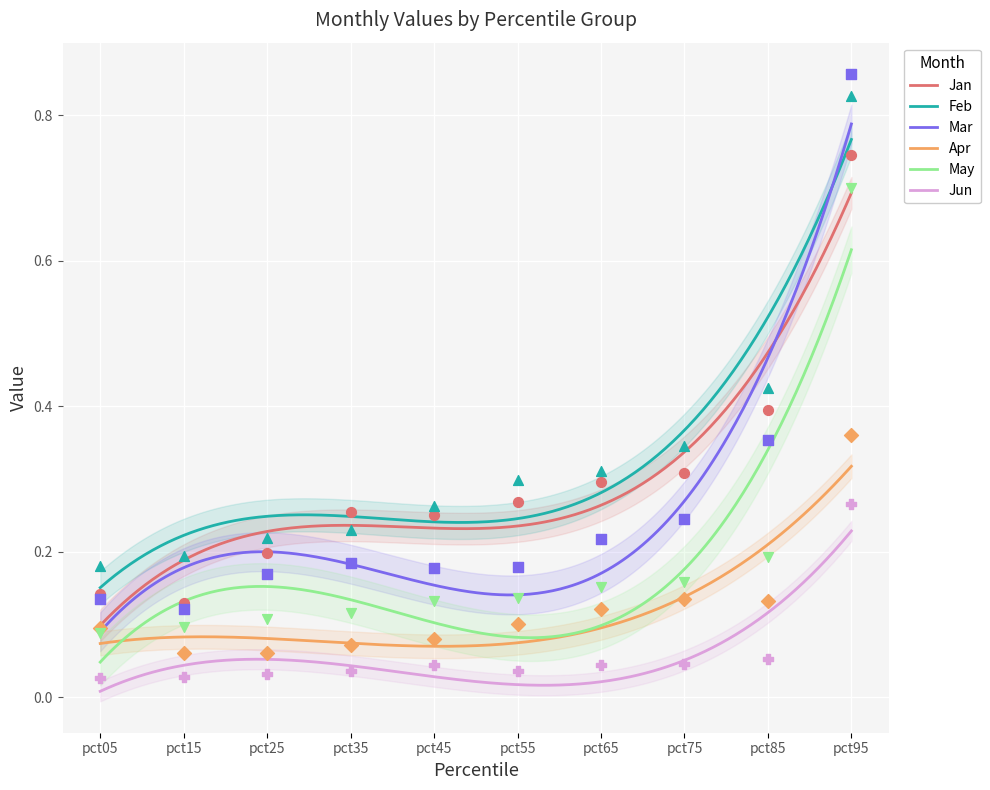

What are all the series names shown in the legend?

Jan, Feb, Mar, Apr, May, Jun